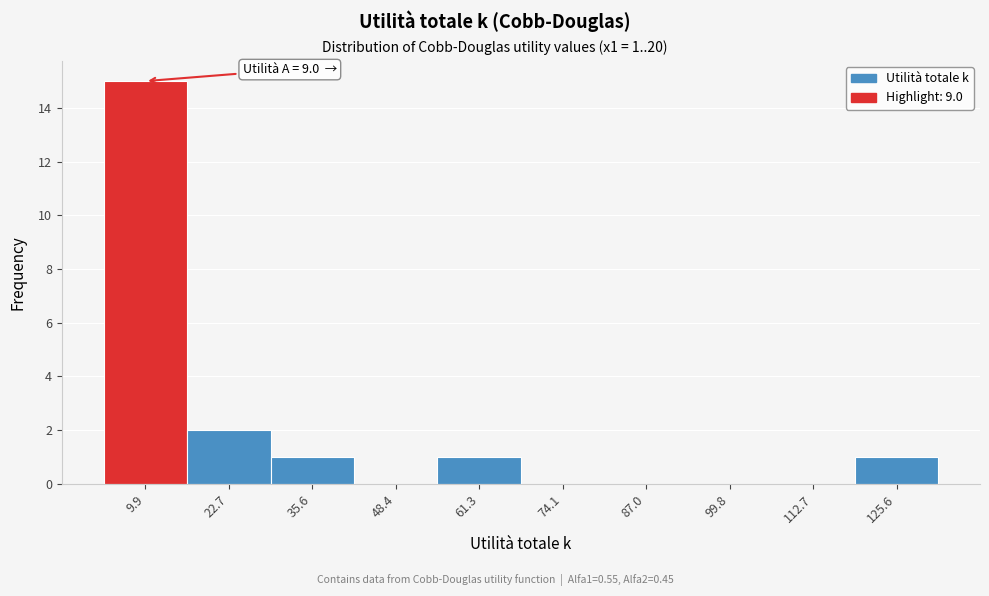

Which range on the x-axis has the tallest bar?

4 to 16